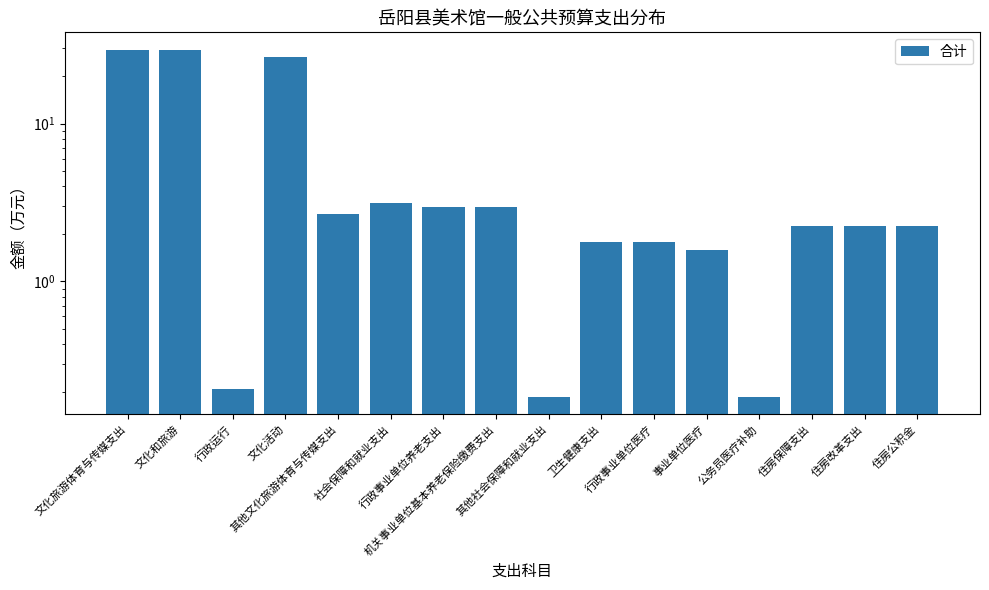

Does the chart contain any negative values?

No